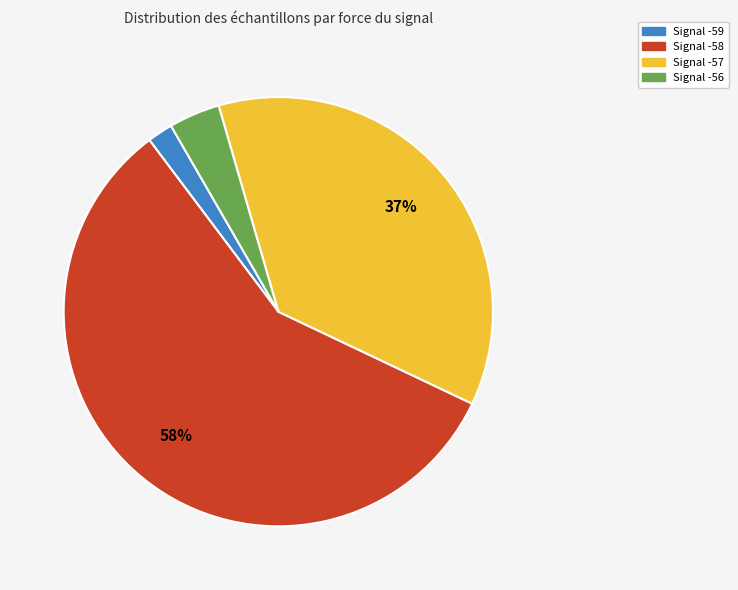

Is there any slice that represents more than half of the pie?

Yes